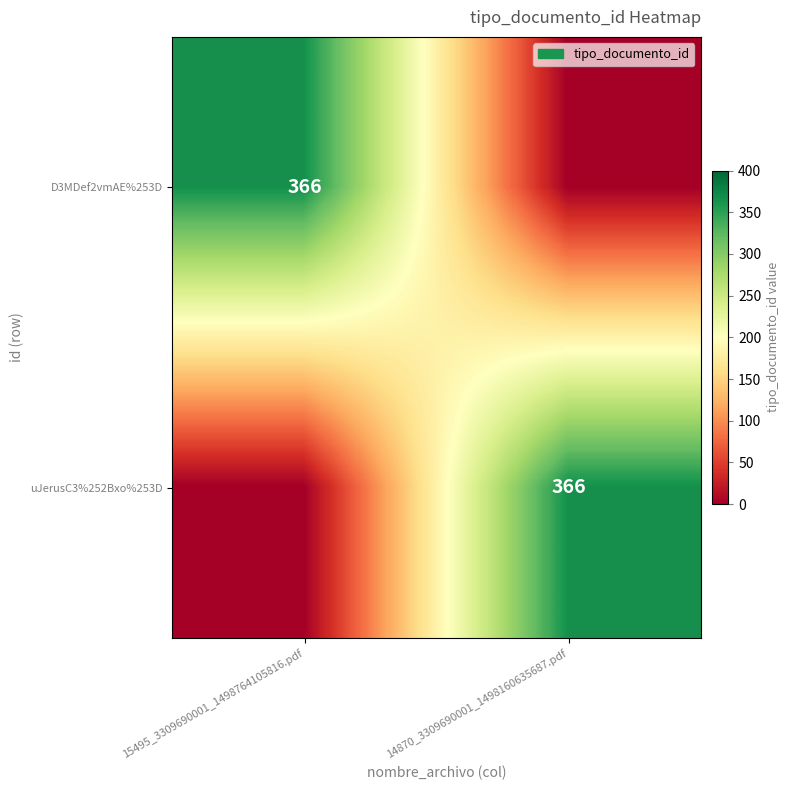

The uJerusC3%252Bxo%253D series shows 366 at 14870_3309690001_1498160635687.pdf. True or false?

True